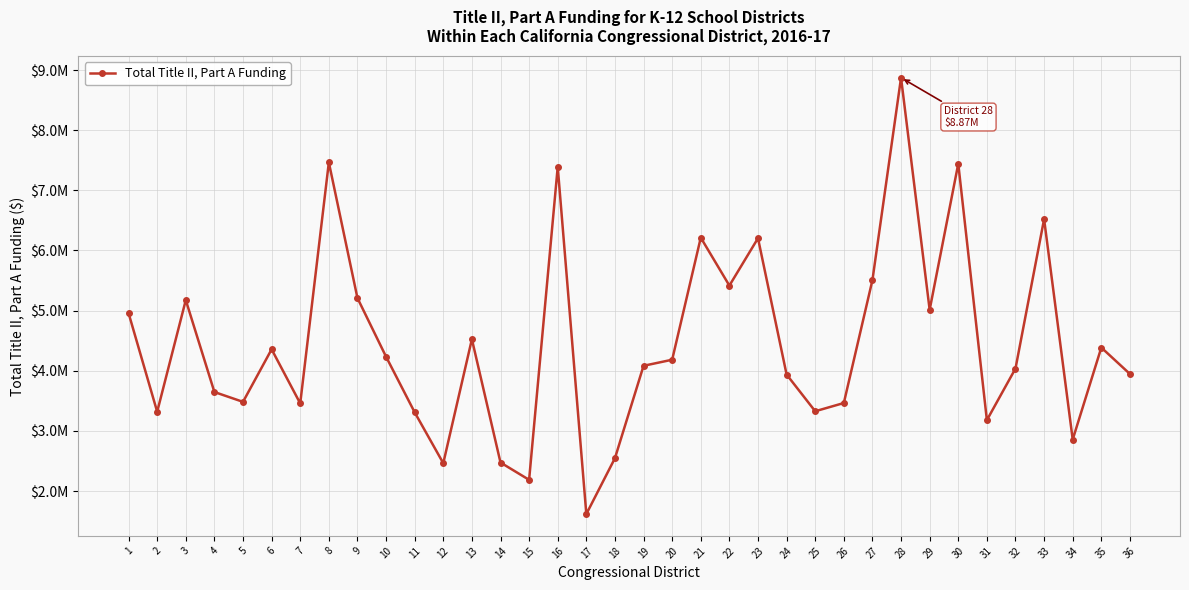

At which category does the data reach its first local valley?

2